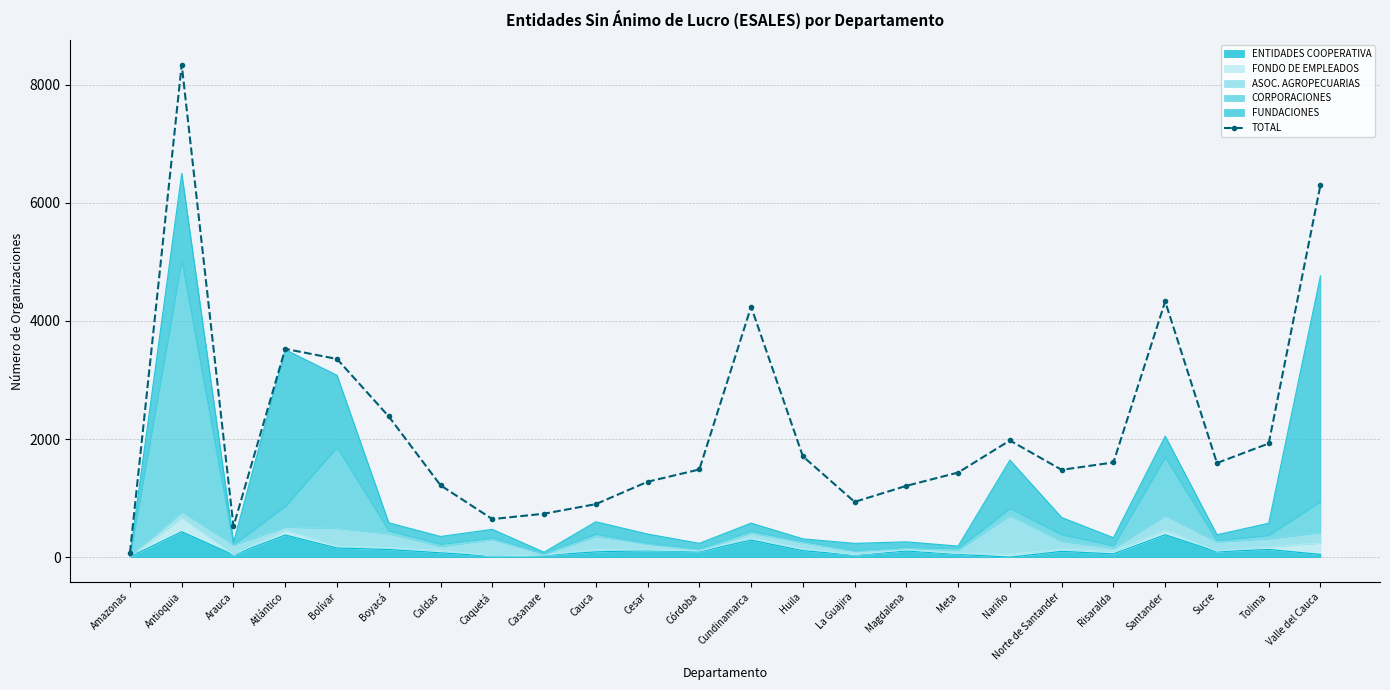

List the labels in order of value, smallest first.

Amazonas, Arauca, Caquetá, Casanare, Cauca, La Guajira, Magdalena, Caldas, Cesar, Meta, Norte de Santander, Córdoba, Sucre, Risaralda, Huila, Tolima, Nariño, Boyacá, Bolívar, Atlántico, Cundinamarca, Santander, Valle del Cauca, Antioquia